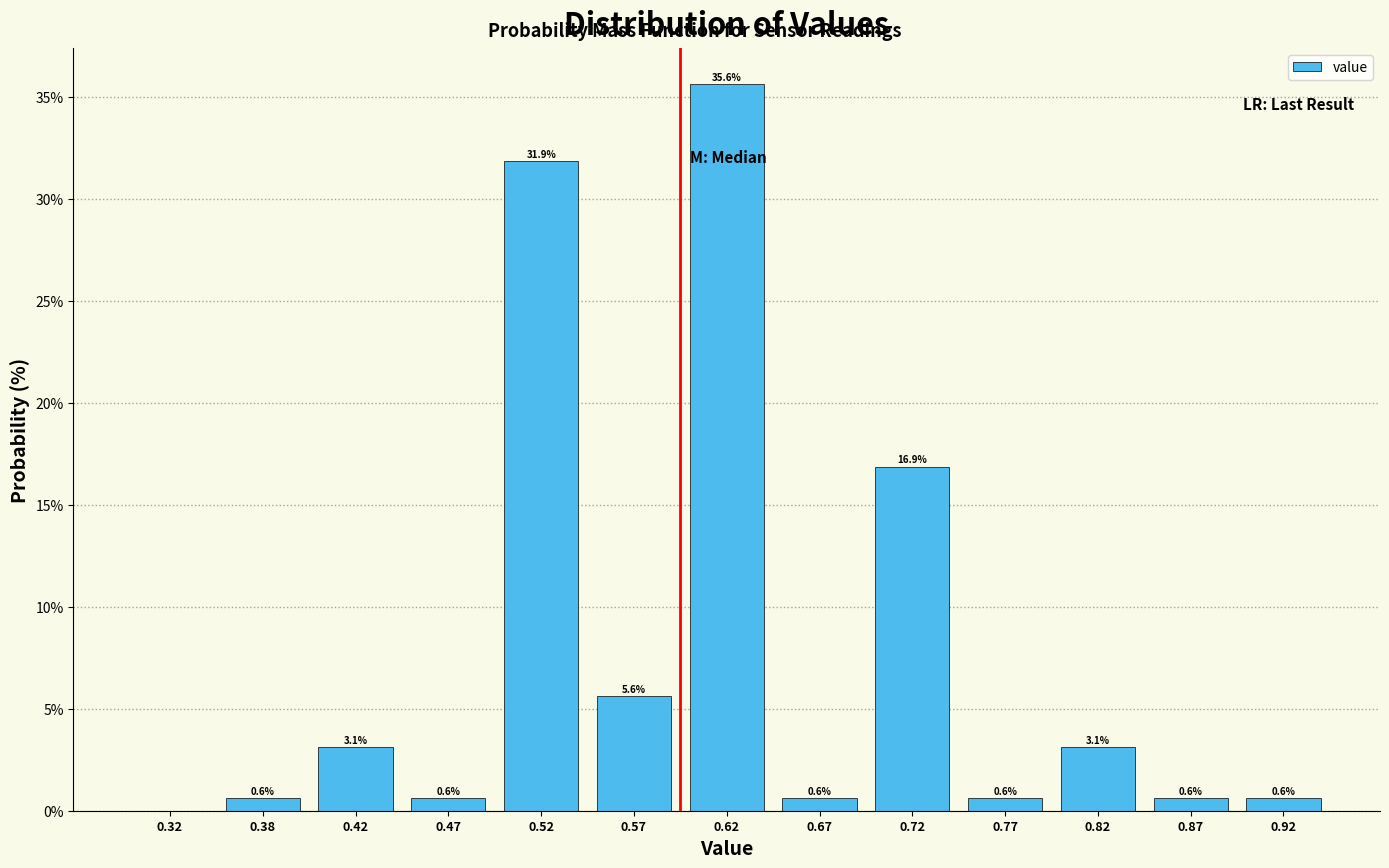

Which range on the x-axis has the tallest bar?

0.60 to 0.65